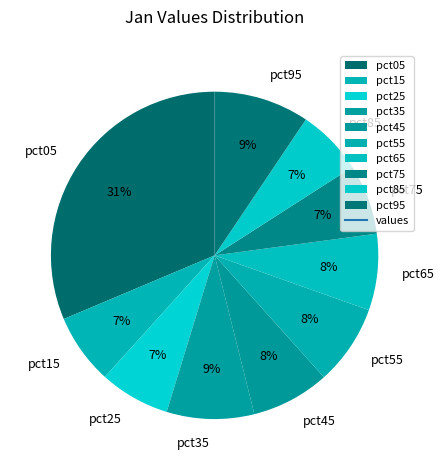

Is it true that pct95 is 21% of the pie?

False